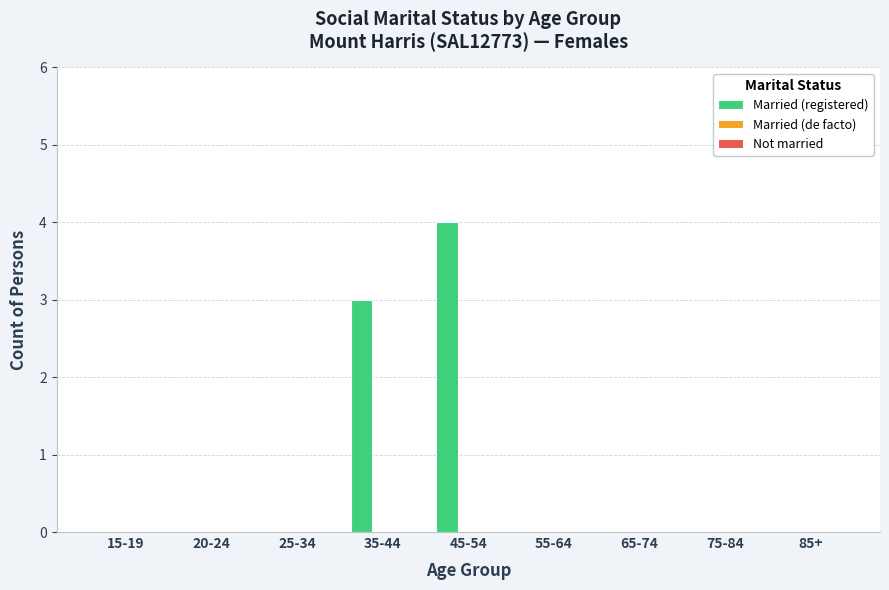

Where is the data nearest to the value 2?

35-44